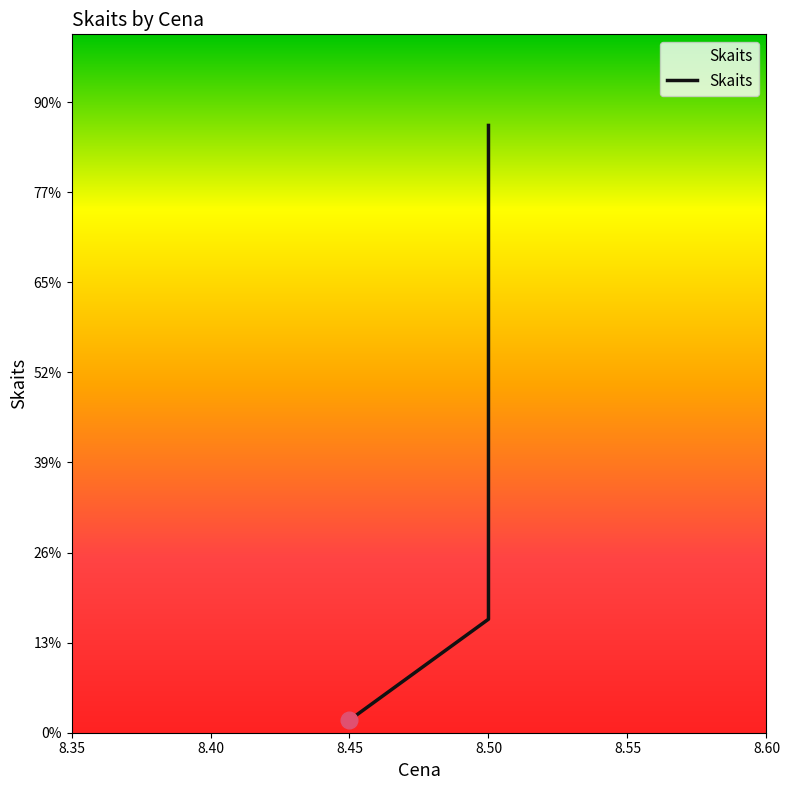

How many lines are shown in the chart?

1